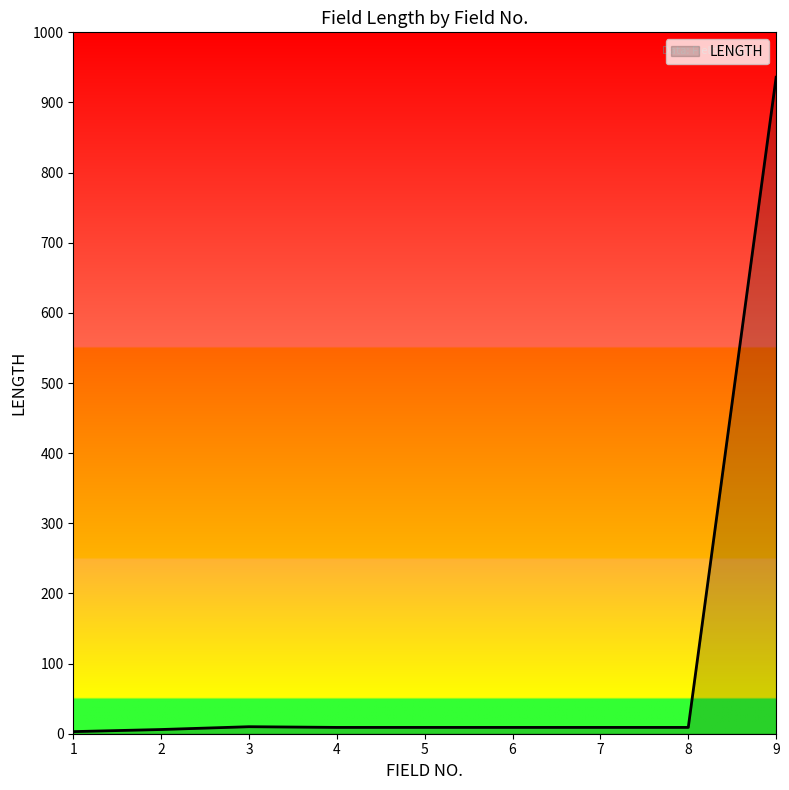

What is the maximum value shown in the chart?

936